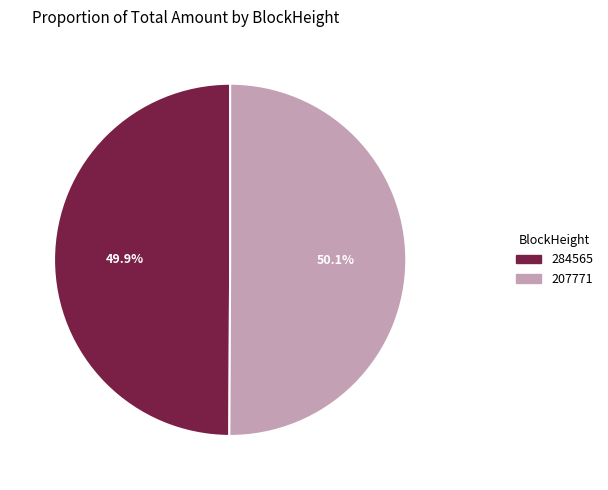

To the nearest percent, what is the difference between the largest and smallest slice percentages?

0%